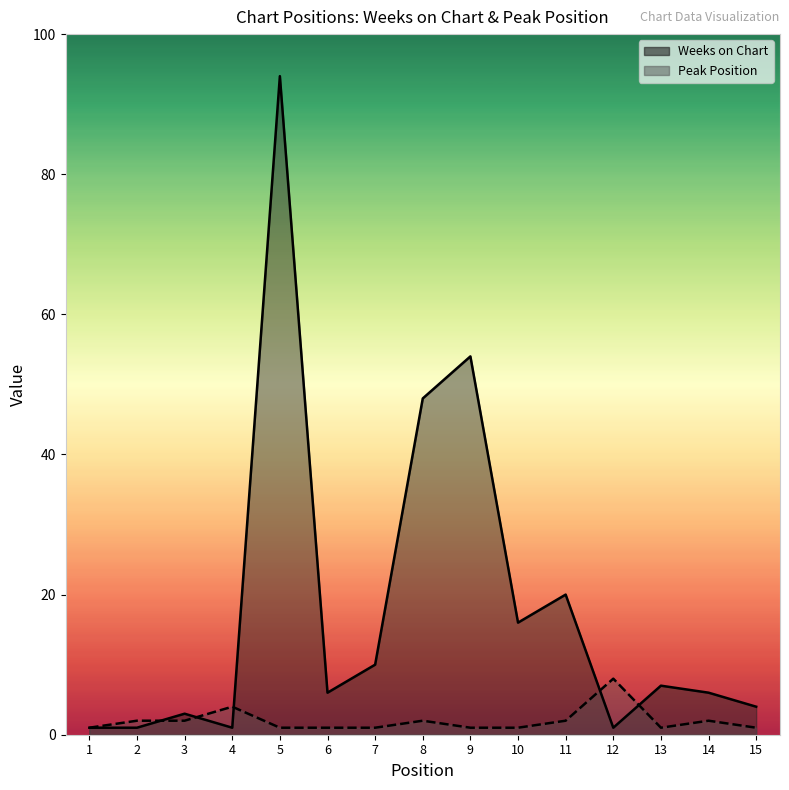

Which series has the largest total across all categories?

Weeks on Chart